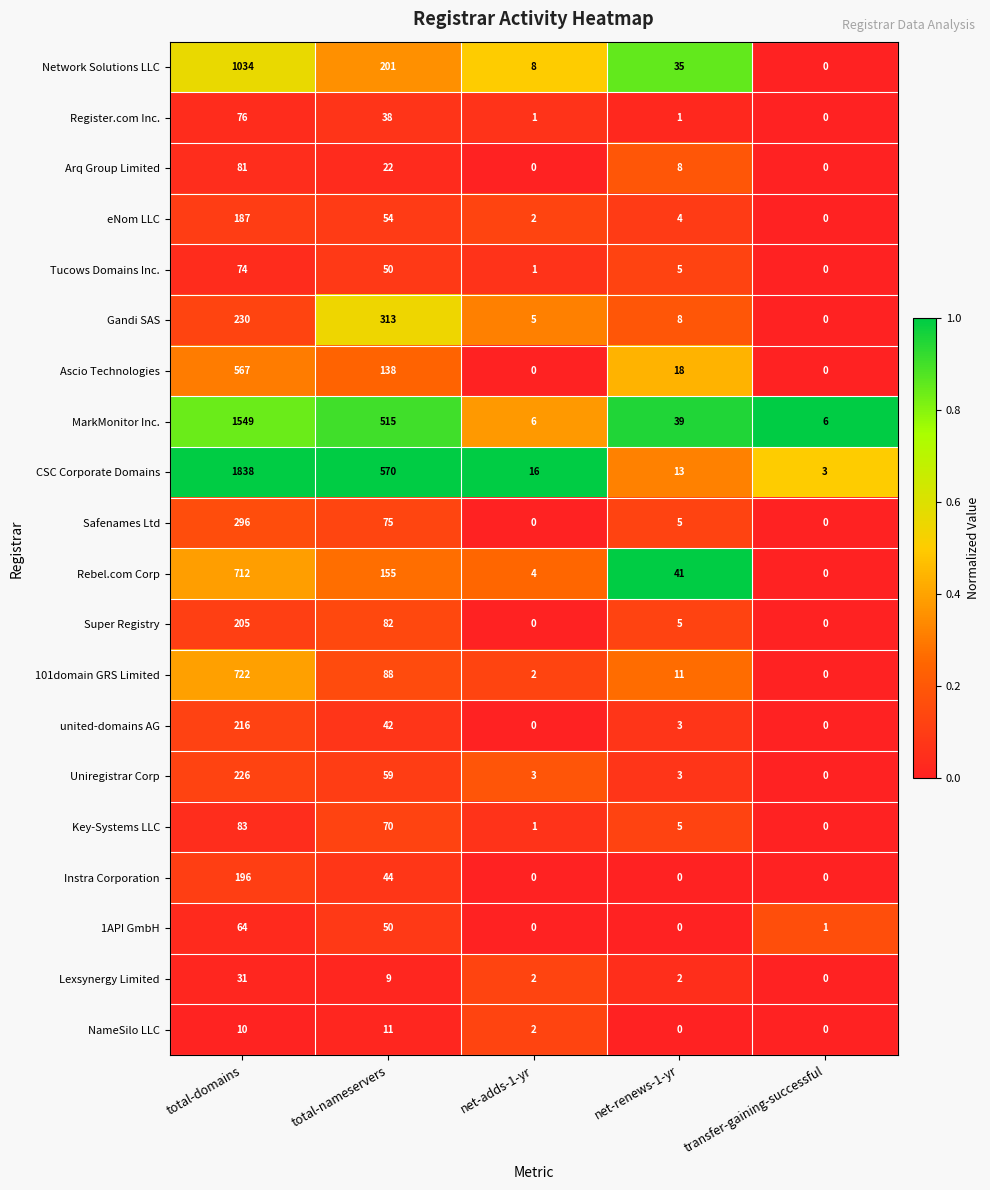

What is the difference between the highest and lowest values at total-nameservers?

561